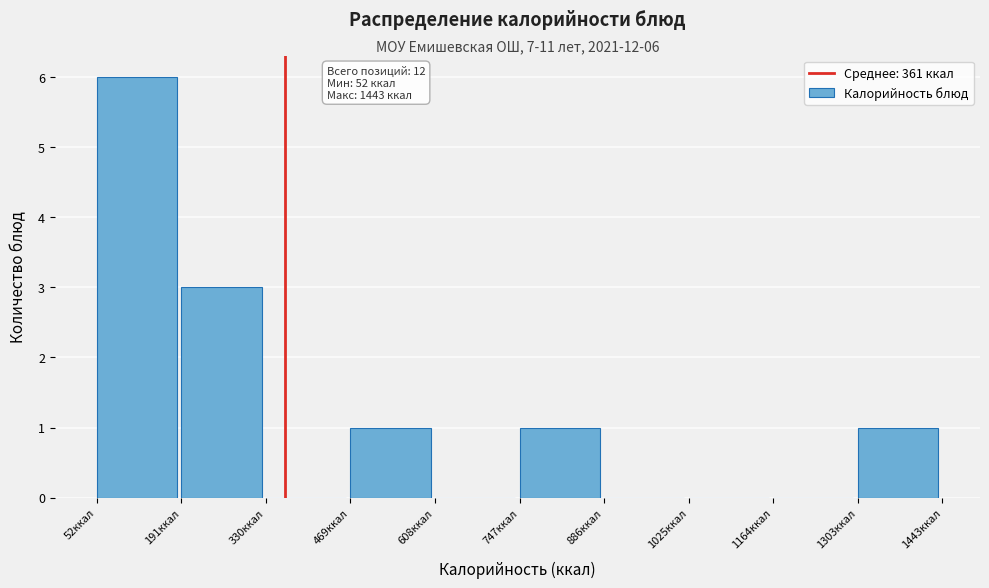

Over which range of the x-axis is the bar tallest?

60 to 200